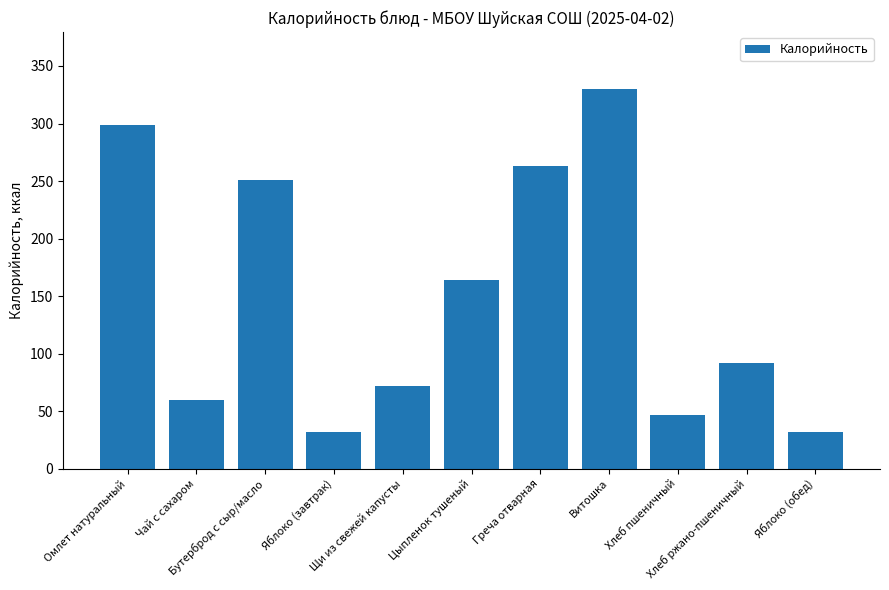

How many distinct data groups are displayed?

1